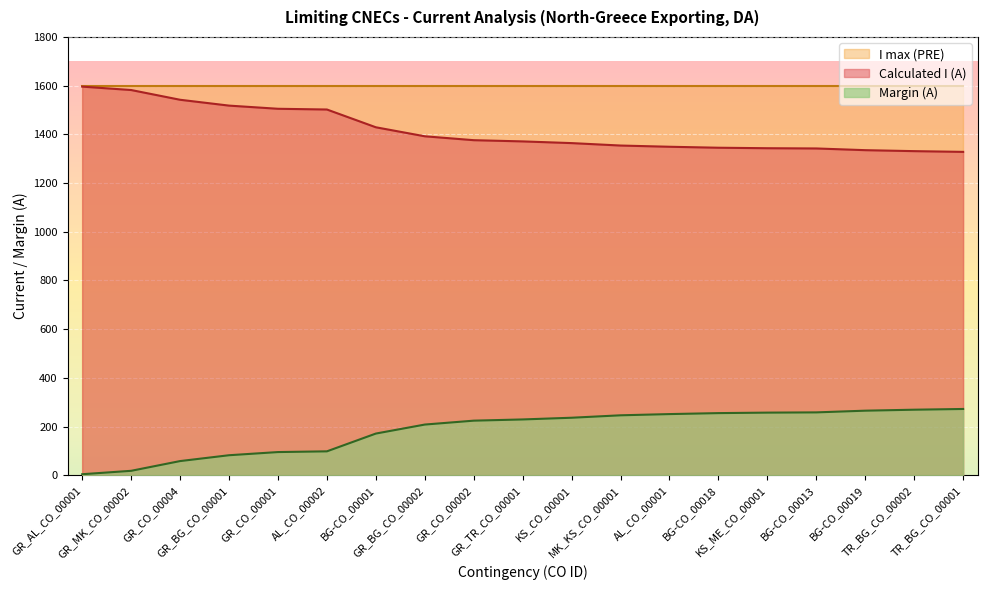

List the labels in order of Margin (A) value, largest first.

TR_BG_CO_00001, TR_BG_CO_00002, BG-CO_00019, BG-CO_00013, KS_ME_CO_00001, BG-CO_00018, AL_CO_00001, MK_KS_CO_00001, KS_CO_00001, GR_TR_CO_00001, GR_CO_00002, GR_BG_CO_00002, BG-CO_00001, AL_CO_00002, GR_CO_00001, GR_BG_CO_00001, GR_CO_00004, GR_MK_CO_00002, GR_AL_CO_00001